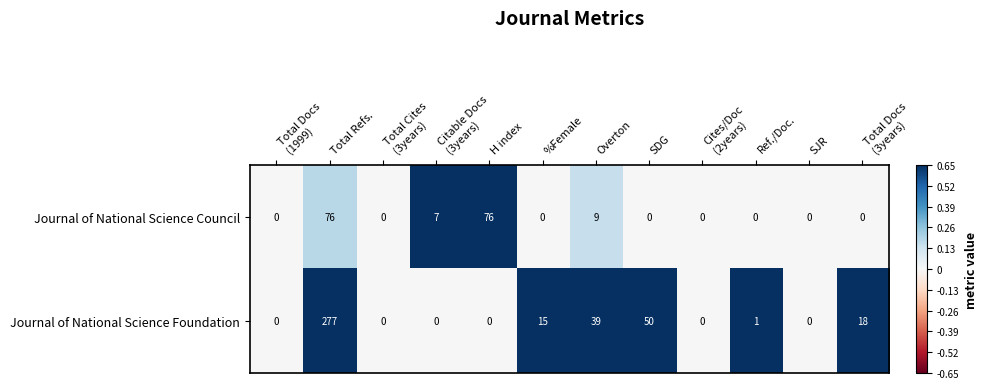

Between Total Refs. and Overton, which series saw the biggest shift?

Journal of National Science Foundation